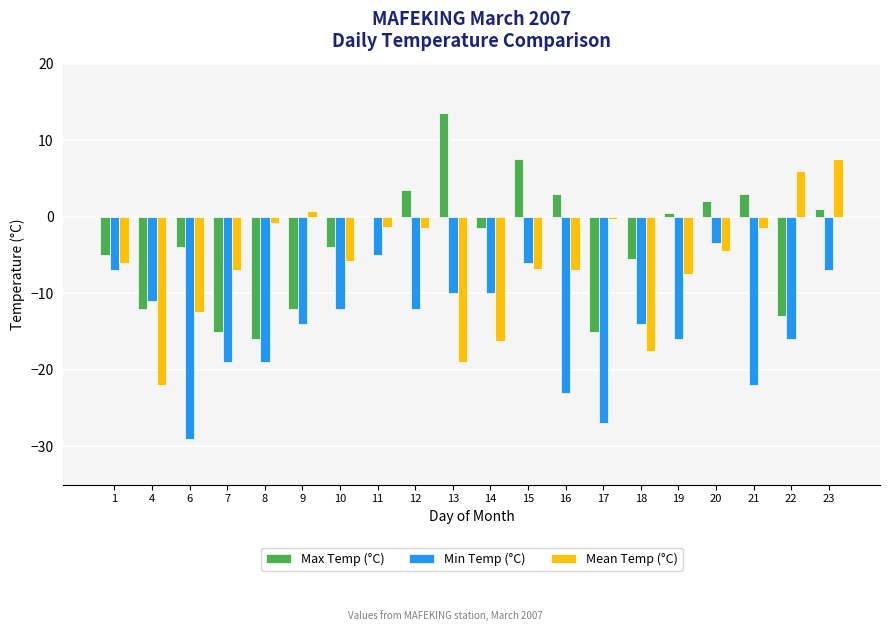

What value does the Min Temp (°C) series have at 22?

-16.0